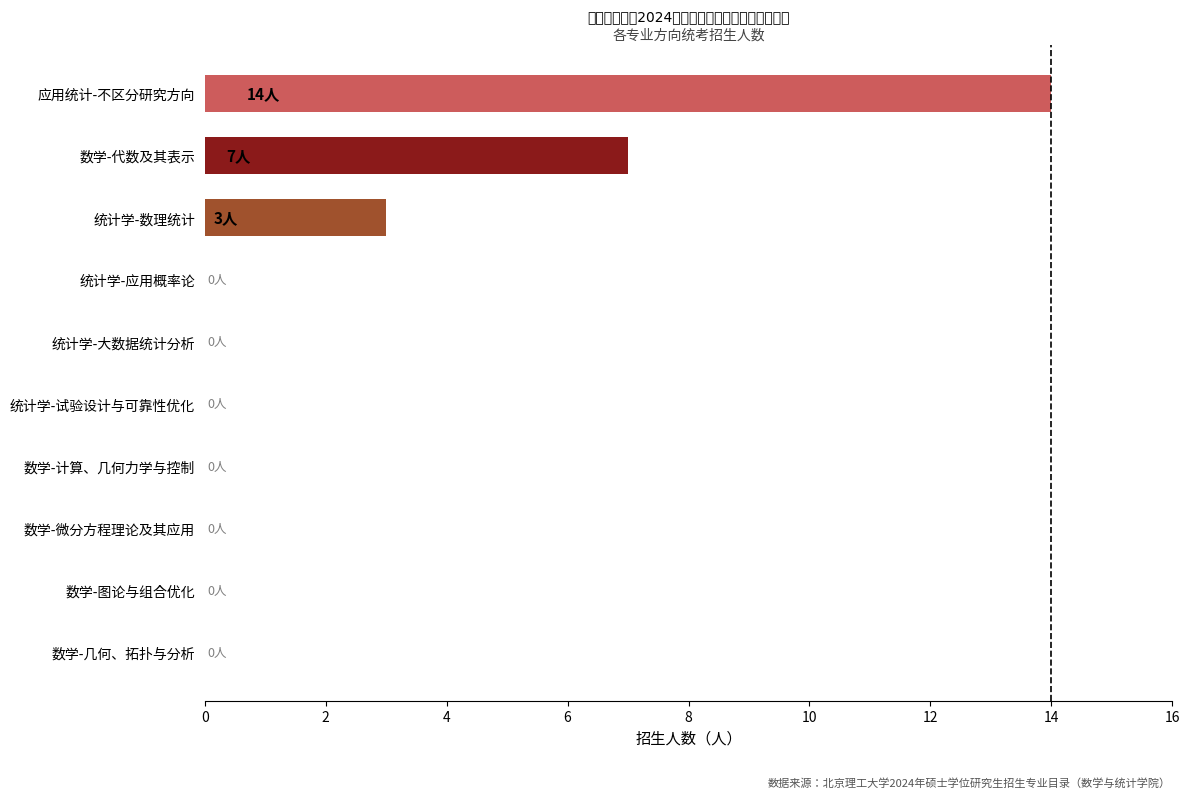

What is the sum of all values?

24